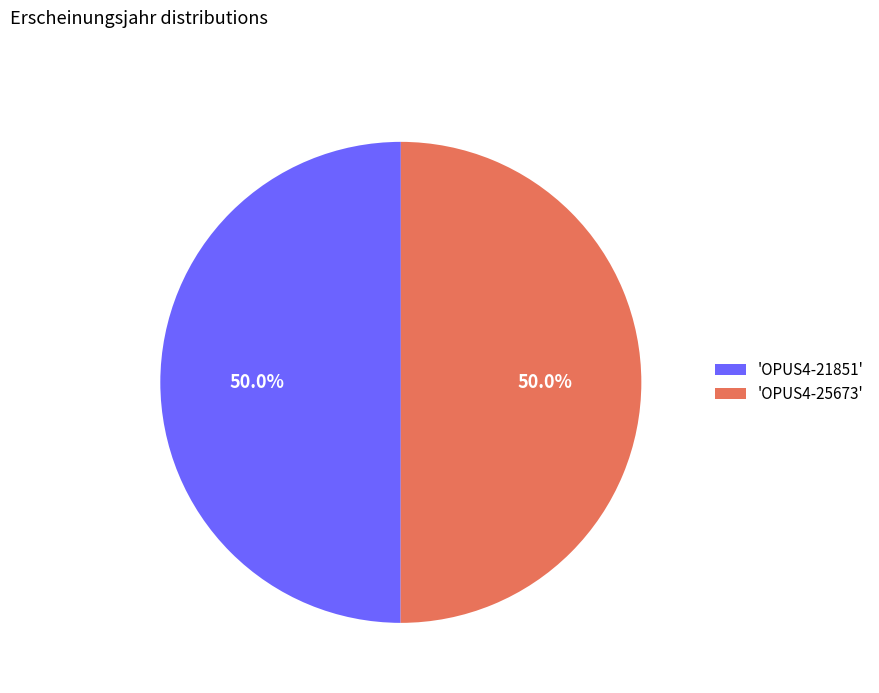

Combined, do 'OPUS4-25673' and 'OPUS4-21851' account for over 50%?

Yes